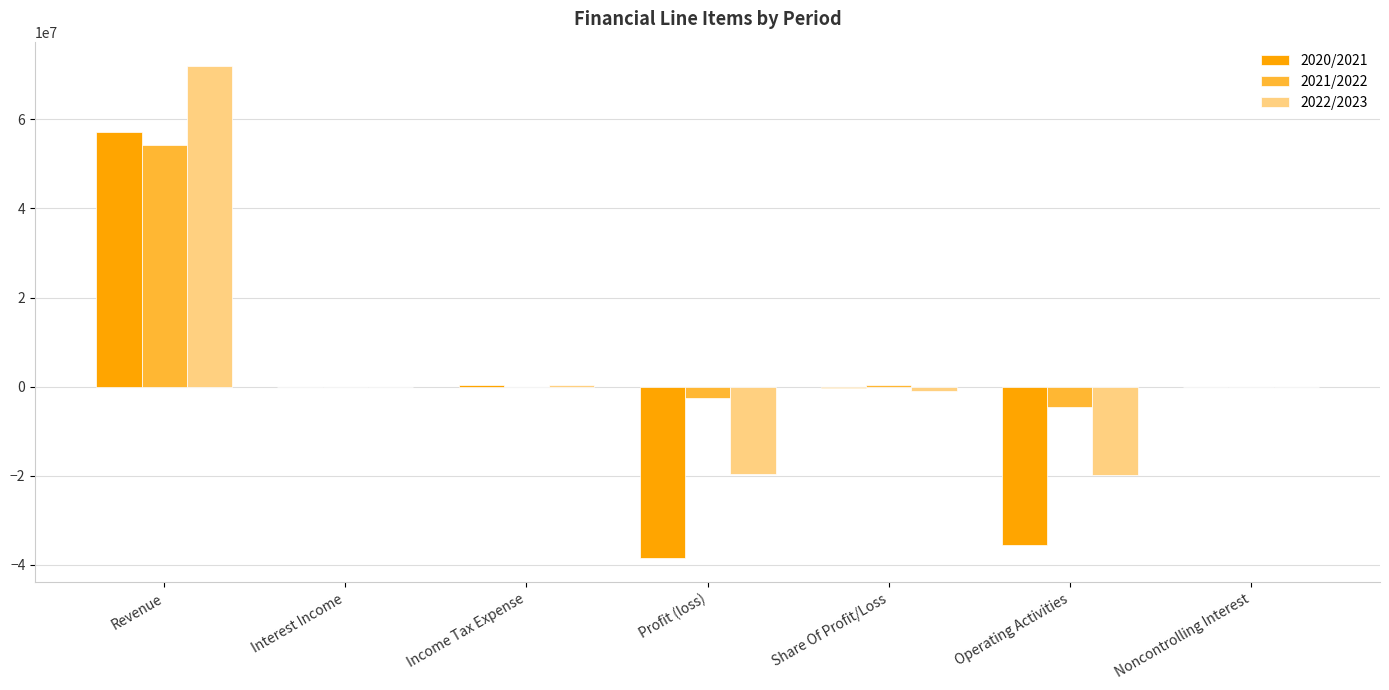

True or false: 2021/2022 has a value of -4495000 at Operating Activities.

True